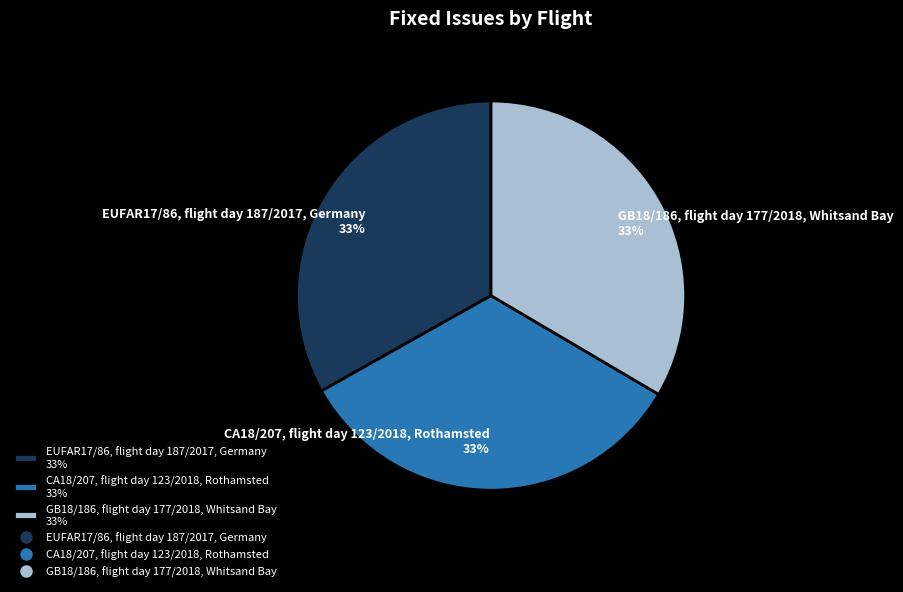

Approximately how many times larger is the value at CA18/207, flight day 123/2018, Rothamsted 33% compared to EUFAR17/86, flight day 187/2017, Germany 33%?

1.0